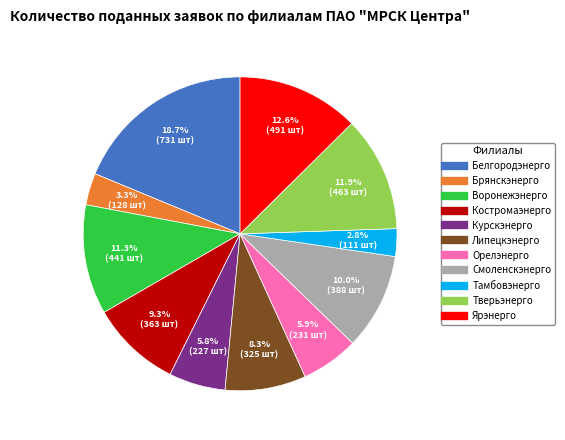

Does Брянскэнерго represent more than half of the total?

No